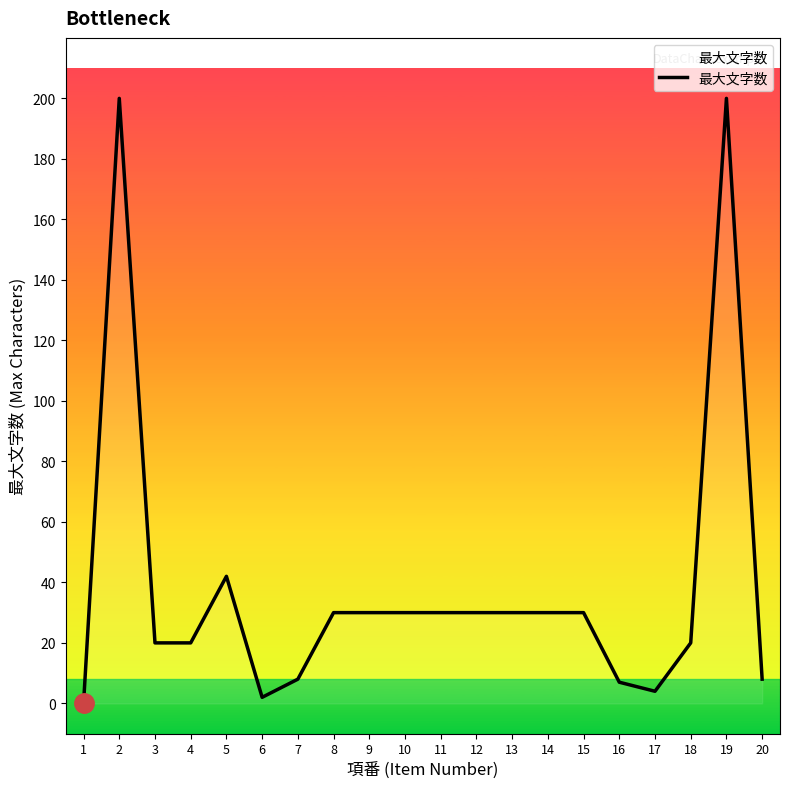

How many lines are shown in the chart?

1